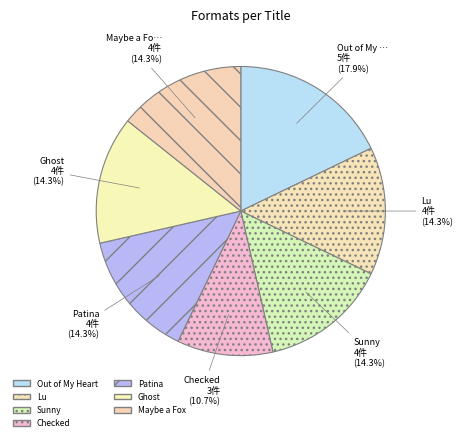

True or false: Patina accounts for 14% of the total.

True